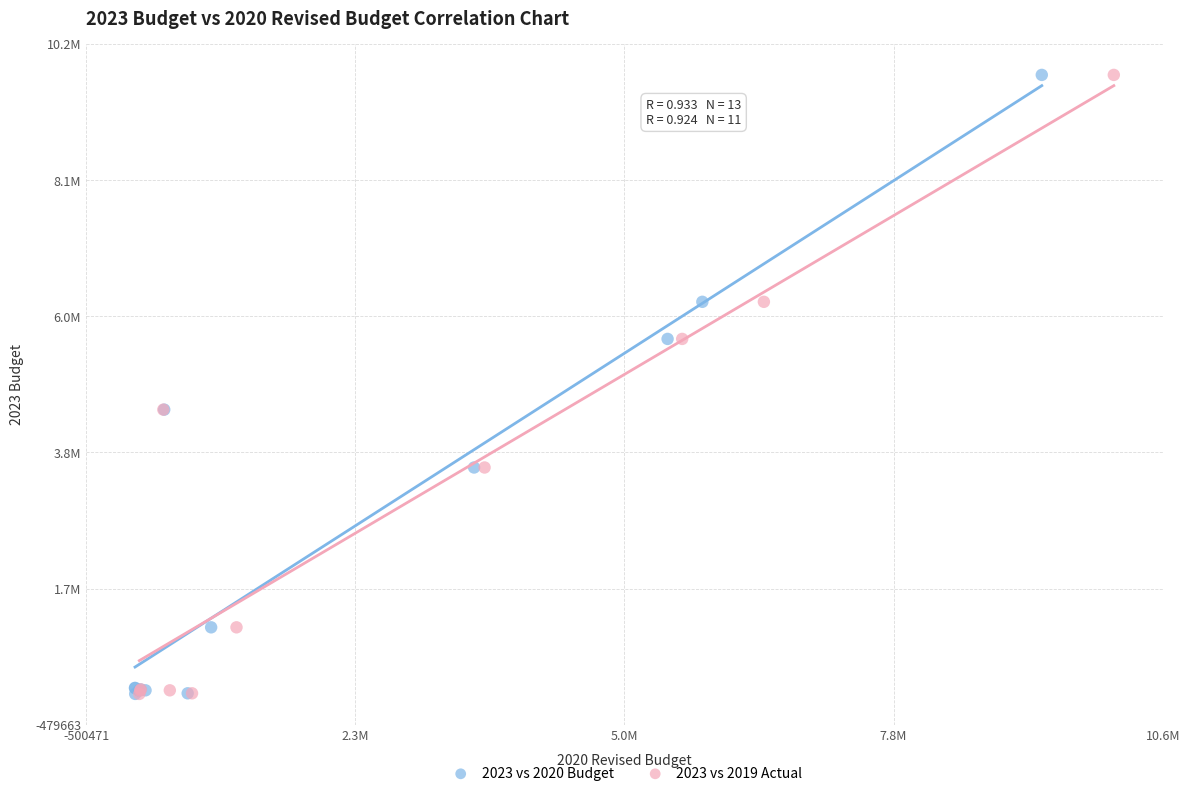

What are all the series names shown in the legend?

2023 vs 2020 Budget, 2023 vs 2019 Actual